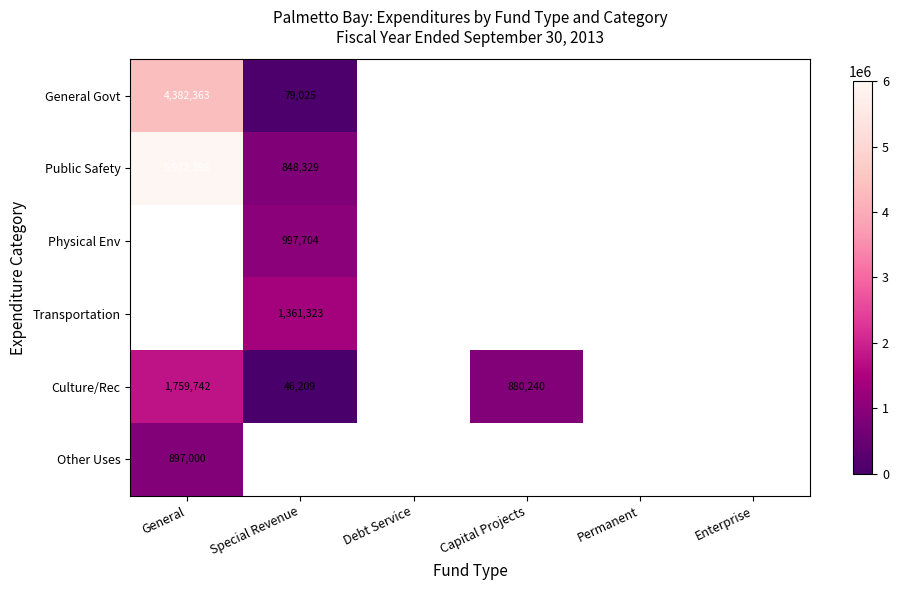

The value of Culture/Rec at Special Revenue is 72074. True or false?

False